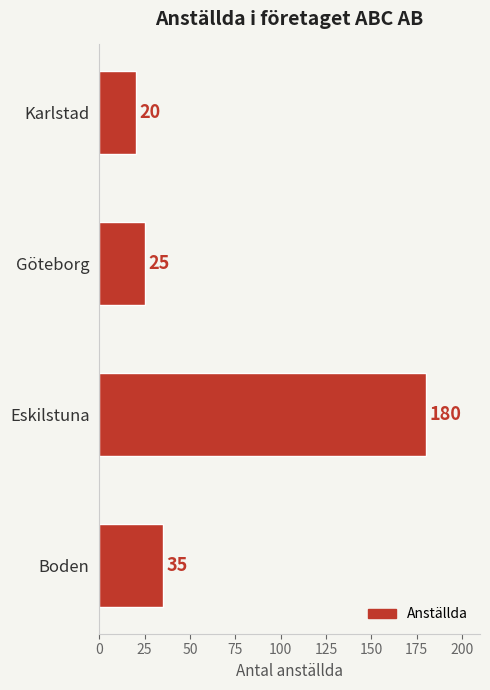

What is the maximum value shown in the chart?

180